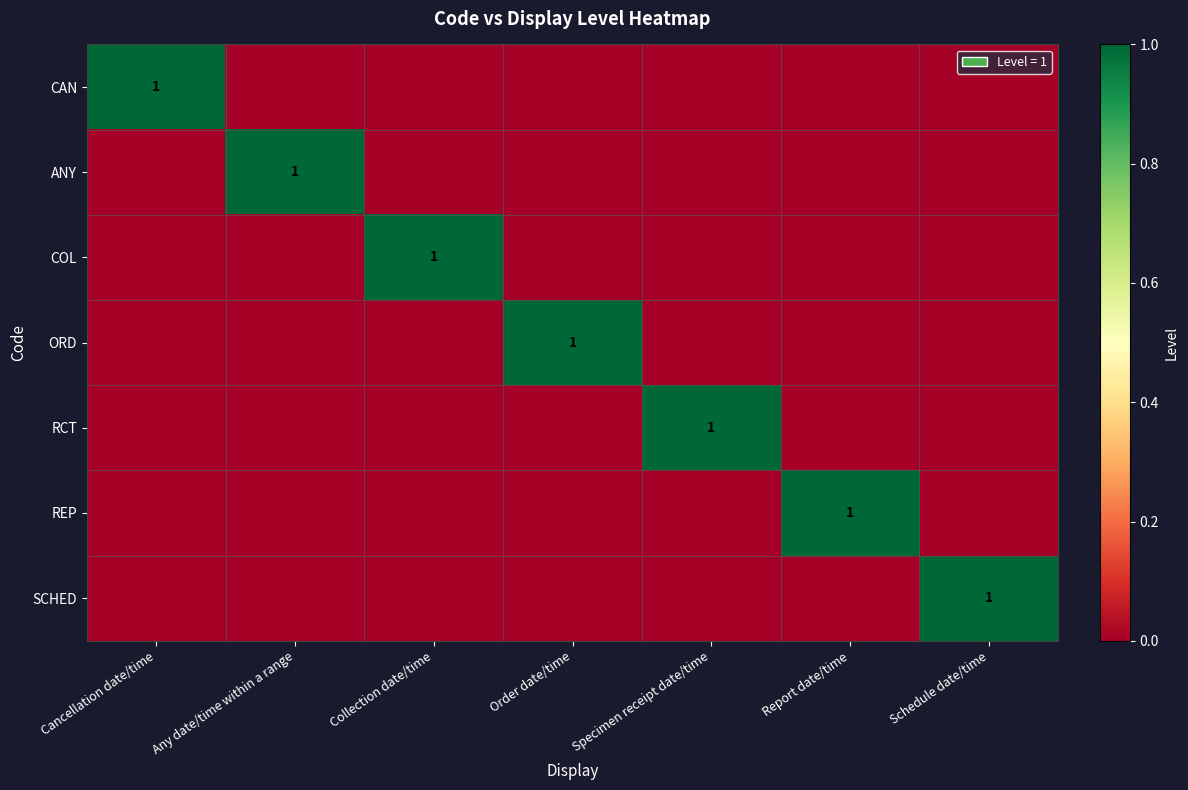

The value of COL at Collection date/time is 1. True or false?

True